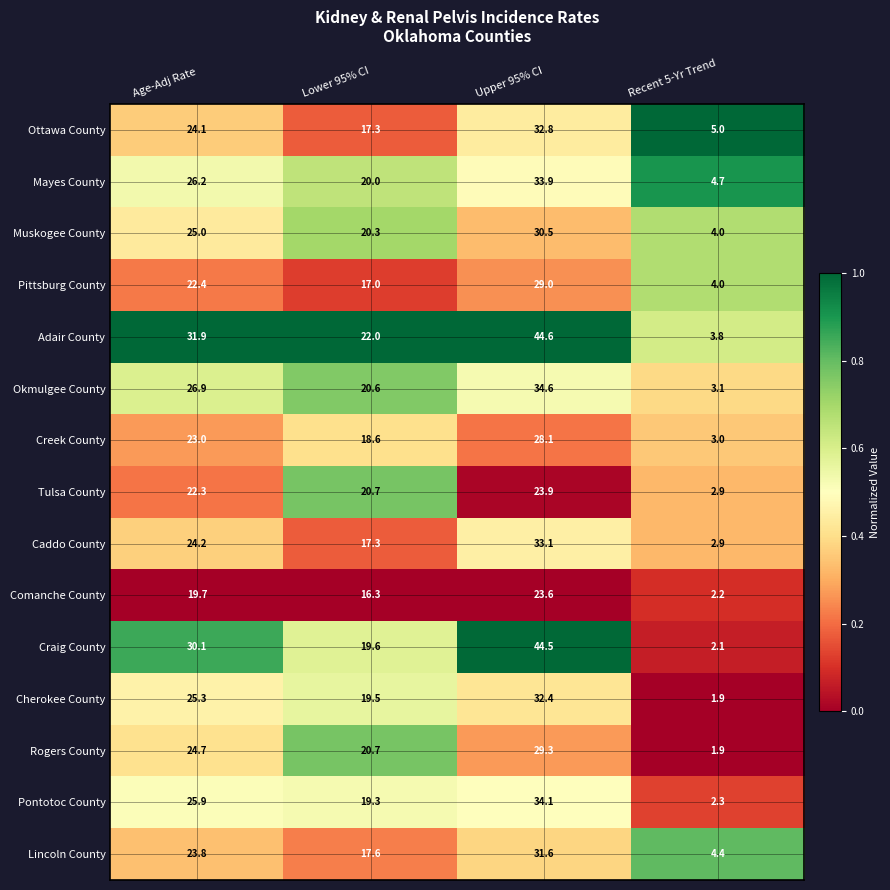

Which category has the highest value across all series?

Upper 95% CI